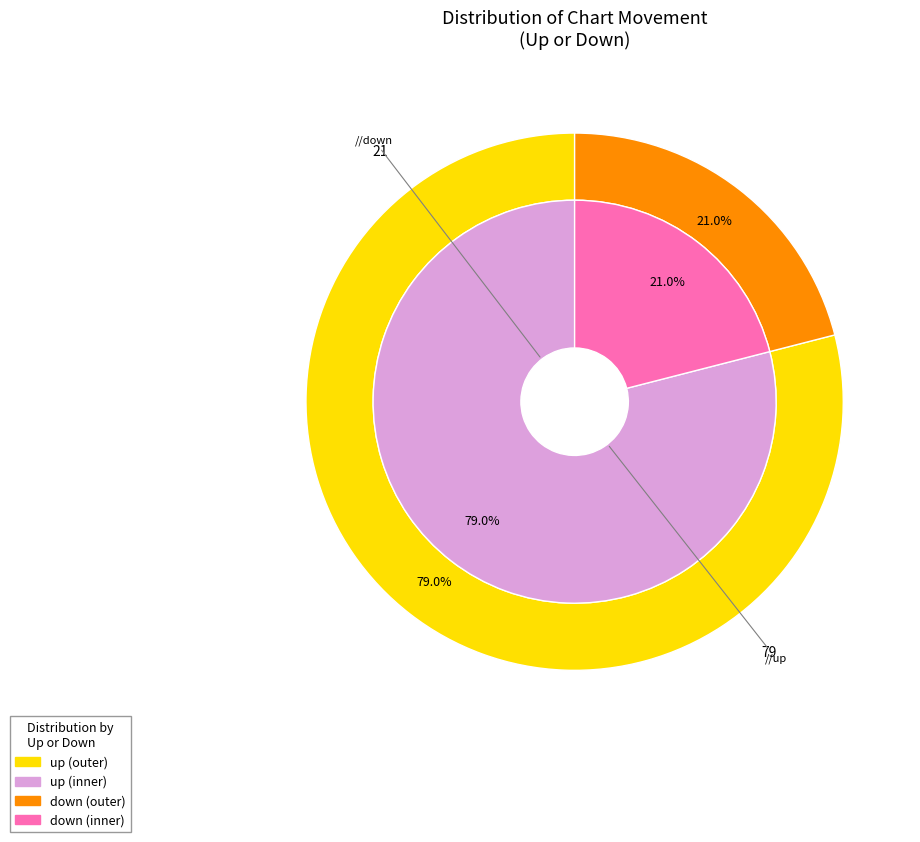

What percentage is the up slice, to the nearest percent?

79%